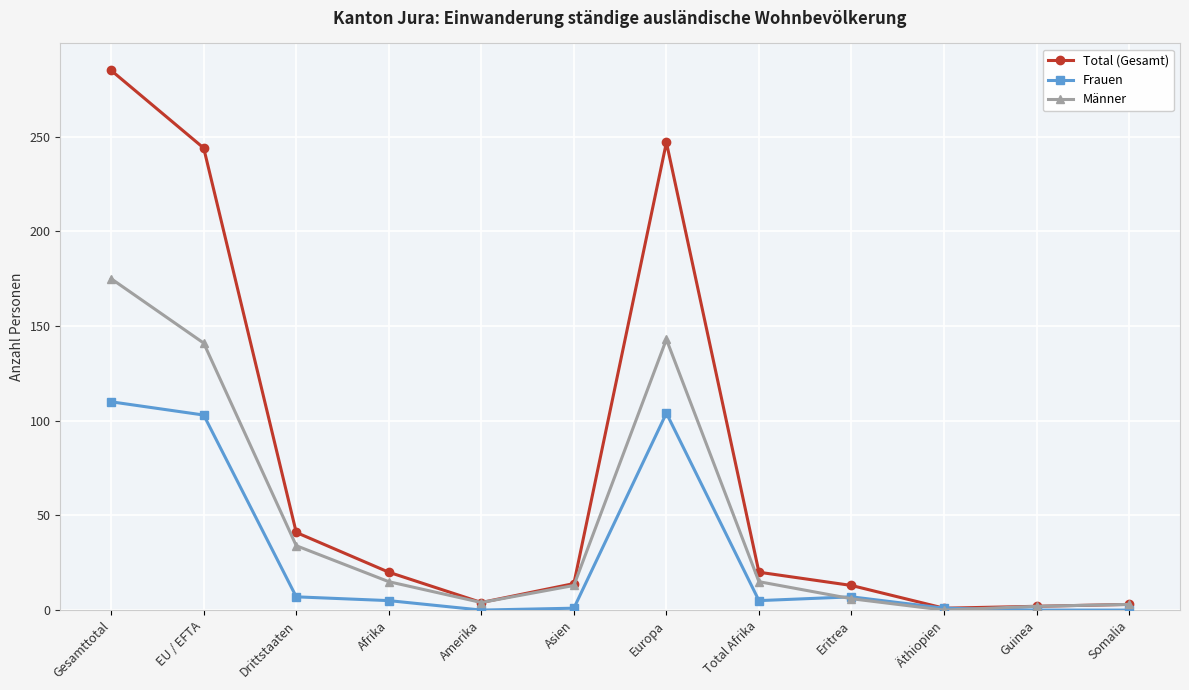

The Männer series shows 143 at Europa. True or false?

True